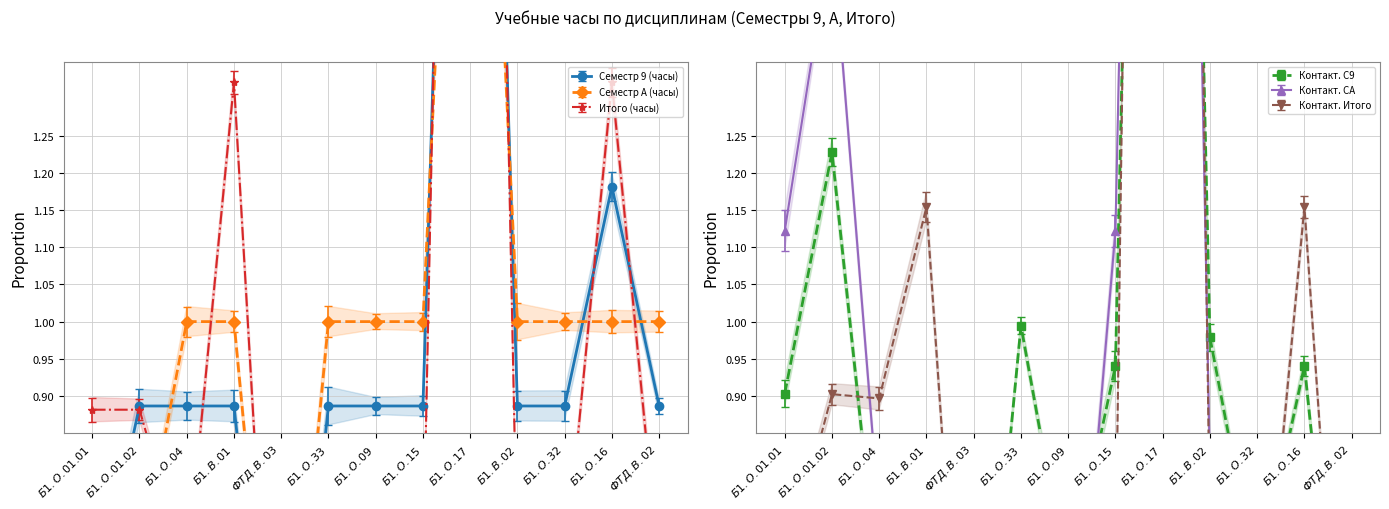

Reading left to right, what are all the values shown in this chart?

Семестр 9 (часы): 0.6	0.9	0.9	0.9	0.3	0.9	0.9	0.9	3.0	0.9	0.9	1.2	0.9
Семестр A (часы): 0.7	0.7	1.0	1.0	0.3	1.0	1.0	1.0	2.3	1.0	1.0	1.0	1.0
Итого (часы): 0.9	0.9	0.7	1.3	0.2	0.7	0.7	0.7	3.7	0.7	0.7	1.3	0.7
Контакт. С9: 0.9	1.2	0.6	0.6	0.3	1.0	0.6	0.9	3.8	1.0	0.6	0.9	0.3
Контакт. СA: 1.1	1.5	0.7	0.4	0.4	0.8	0.4	1.1	4.1	0.8	0.8	0.8	0.1
Контакт. Итого: 0.7	0.9	0.9	1.2	0.2	0.5	0.2	0.7	5.2	0.7	0.5	1.2	0.2